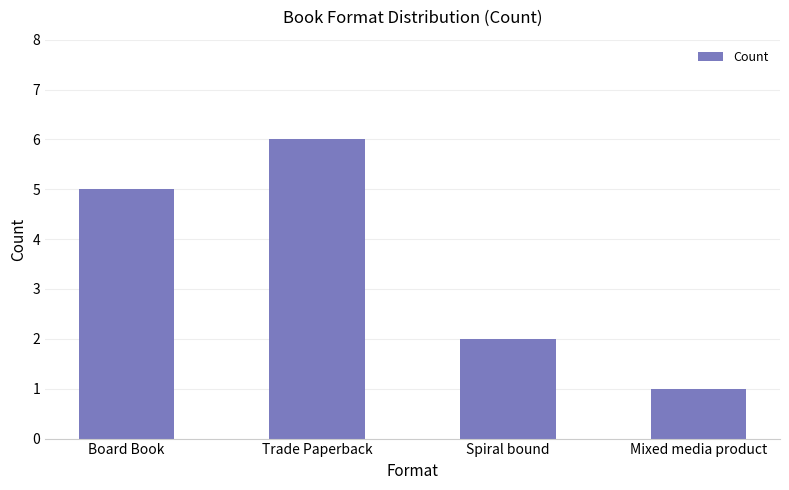

What is the ratio of the value at Mixed media product to the value at Trade Paperback?

0.2